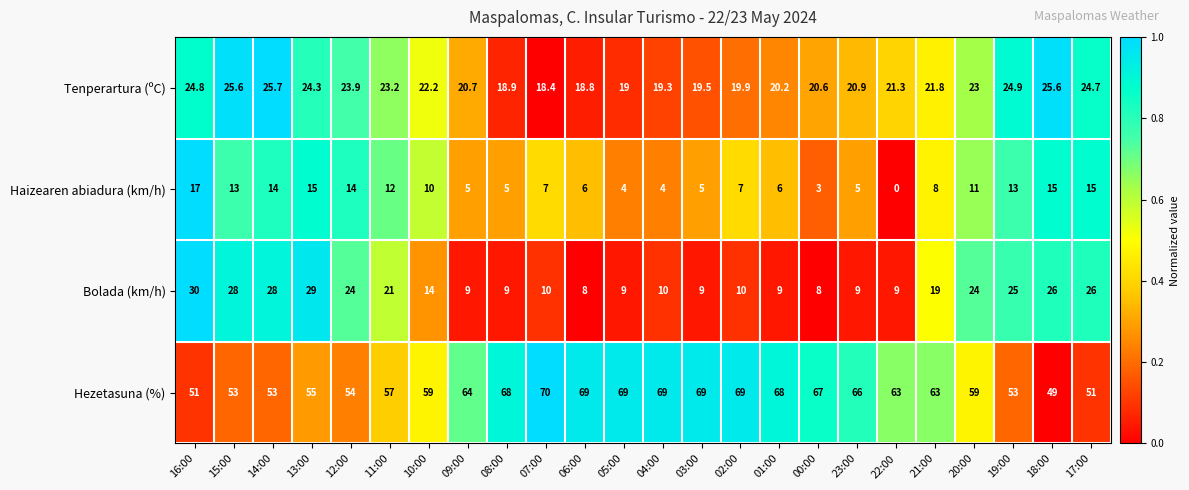

True or false: Hezetasuna (%) has a value of 99.4 at 04:00.

False